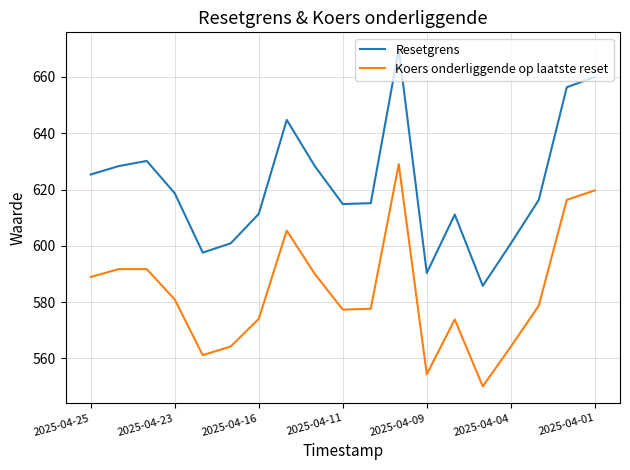

True or false: Koers onderliggende op laatste reset and Resetgrens intersect in this chart.

False